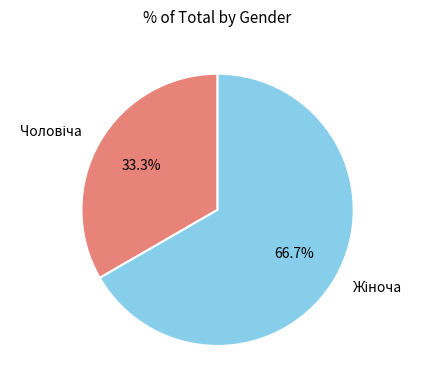

What is the largest slice in the pie chart?

Жіноча